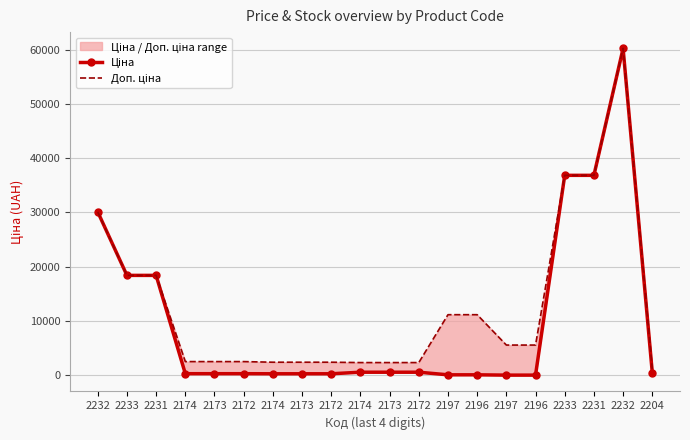

Is the value of Ціна at 2197 greater than the value of Доп. ціна at 2172?

No